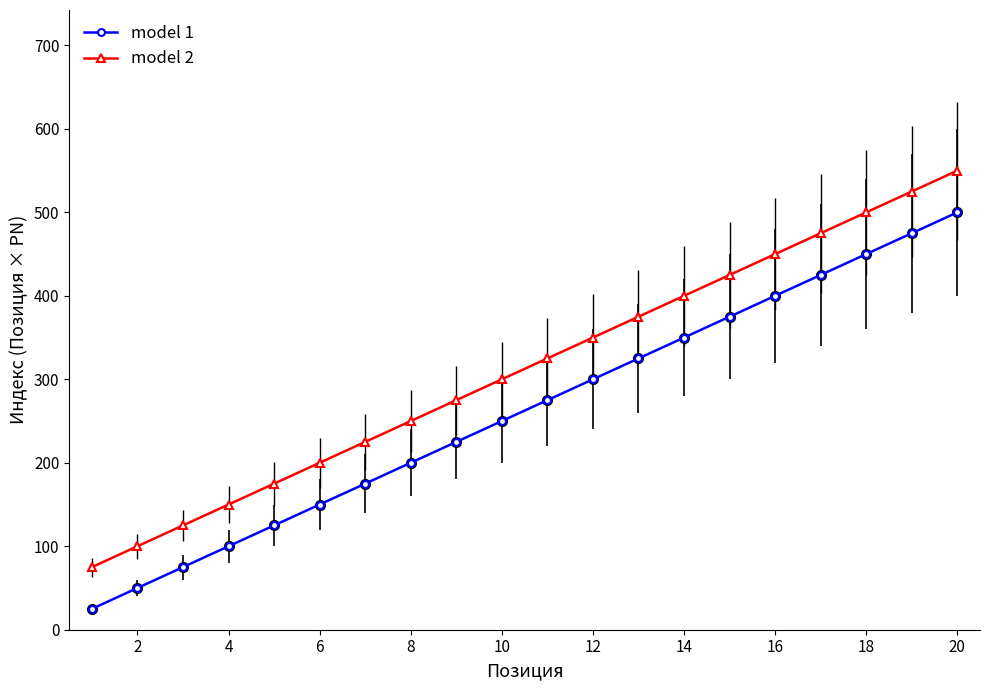

Rank the series by their average value, from highest to lowest.

model 2, model 1